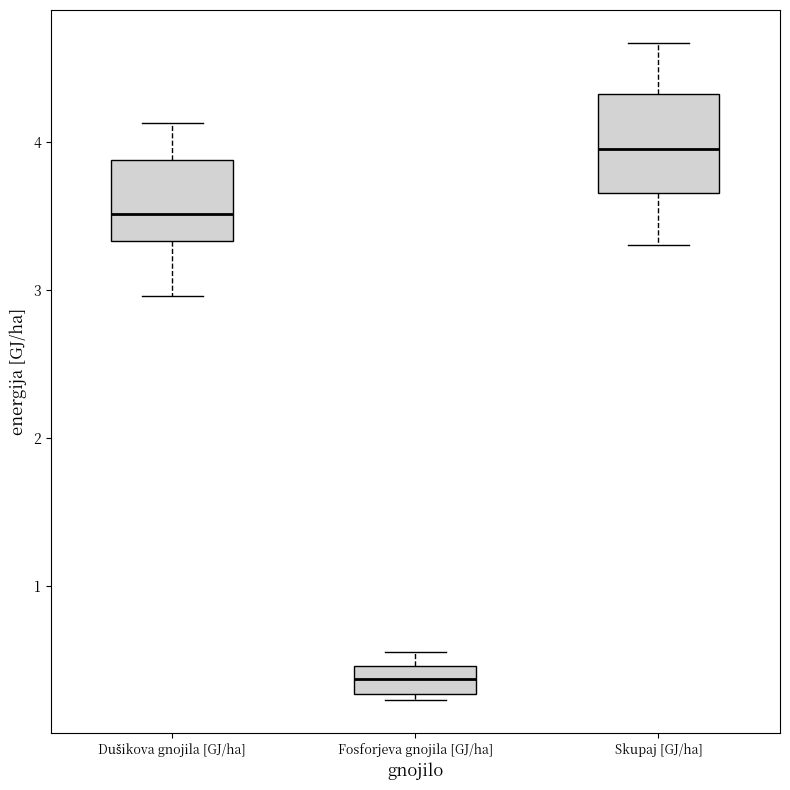

Reading left to right, transcribe this box plot: for each box, give where its median line is, the range the box spans, and where its two whiskers end, as read against the y-axis. The values are not printed on the chart, so give them approximately, as read against the axis.

Dušikova gnojila [GJ/ha]: median 3.5, box 3.3 to 3.9, whiskers 3.0 to 4.1
Fosforjeva gnojila [GJ/ha]: median 0.4, box 0.3 to 0.5, whiskers 0.2 to 0.6
Skupaj [GJ/ha]: median 4.0, box 3.7 to 4.3, whiskers 3.3 to 4.7